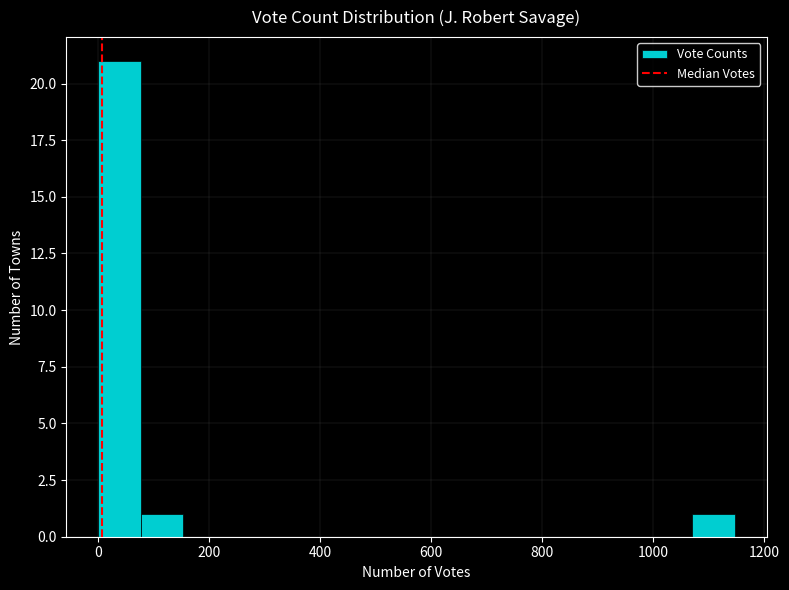

Around what value on the x-axis is the tallest bar? Give the approximate position of its centre, as read against the axis.

40